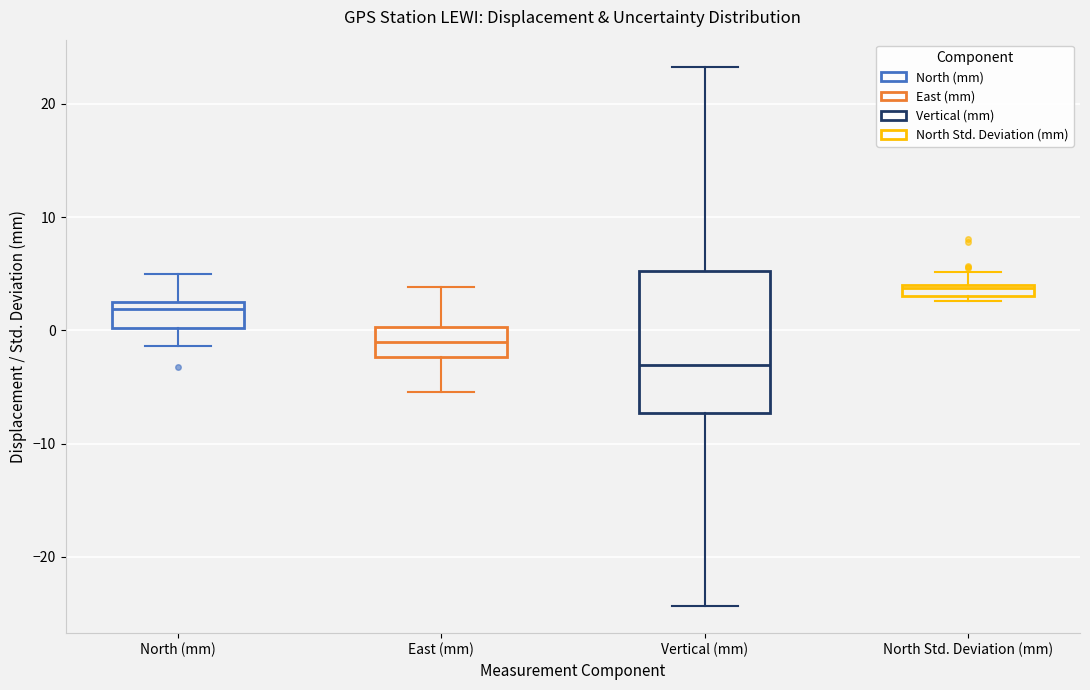

Which box is the tallest, from its lower edge to its upper edge?

Vertical (mm)